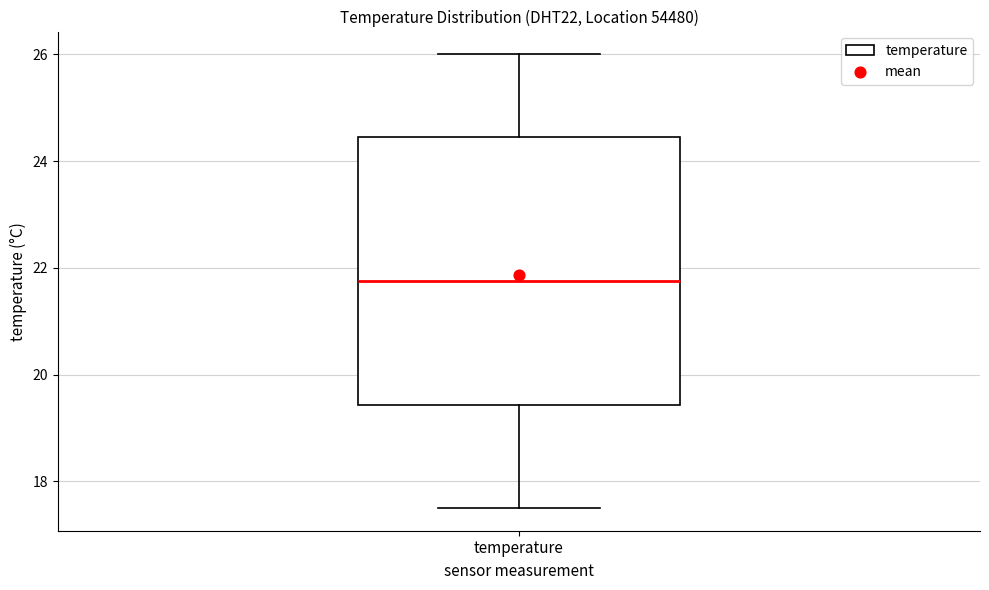

Where does the lower whisker of the box for temperature end on the y-axis? The values are not printed on the chart, so give them approximately, as read against the axis.

17.6